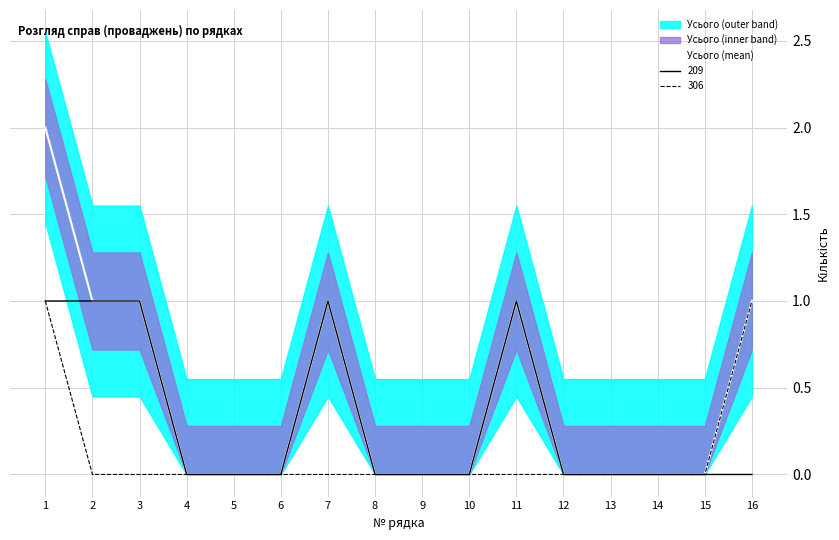

Is this an area chart (filled region under the line)?

No